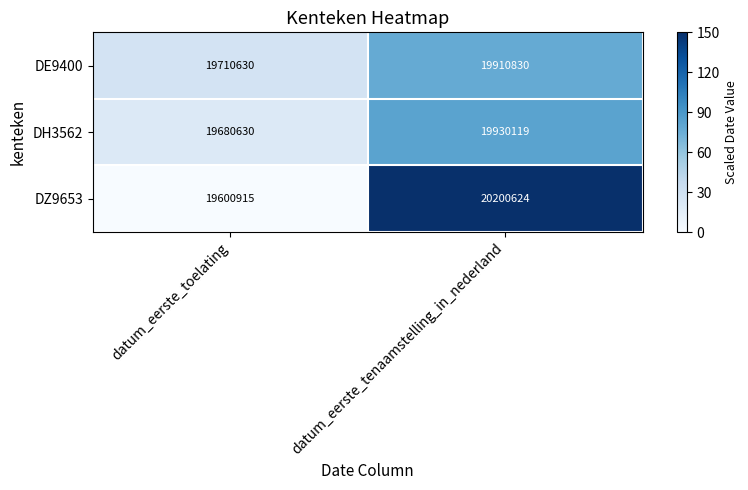

At which label does DE9400 reach its minimum?

datum_eerste_toelating